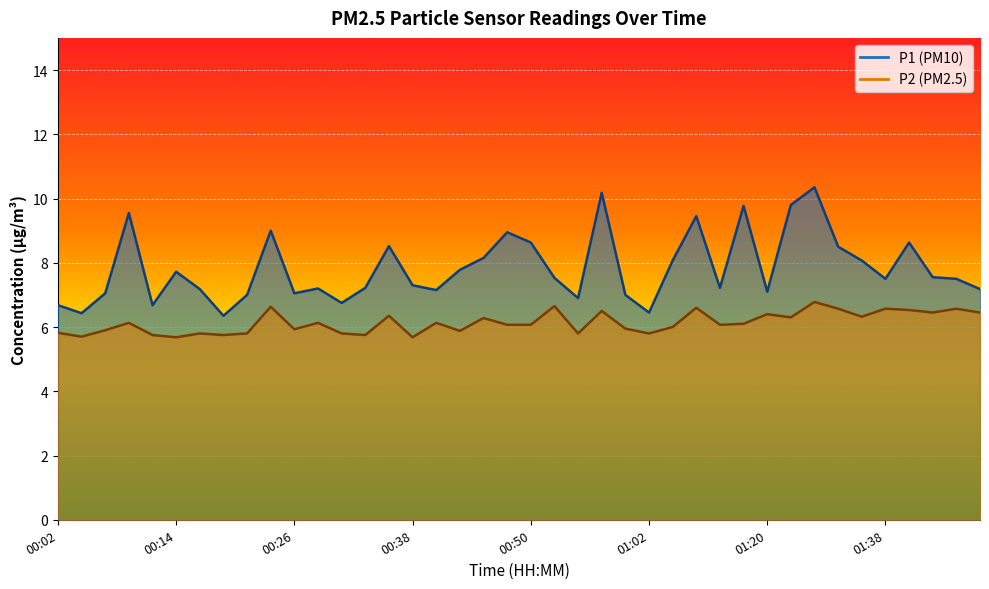

The P1 series shows 8.5 at 00:35. True or false?

True